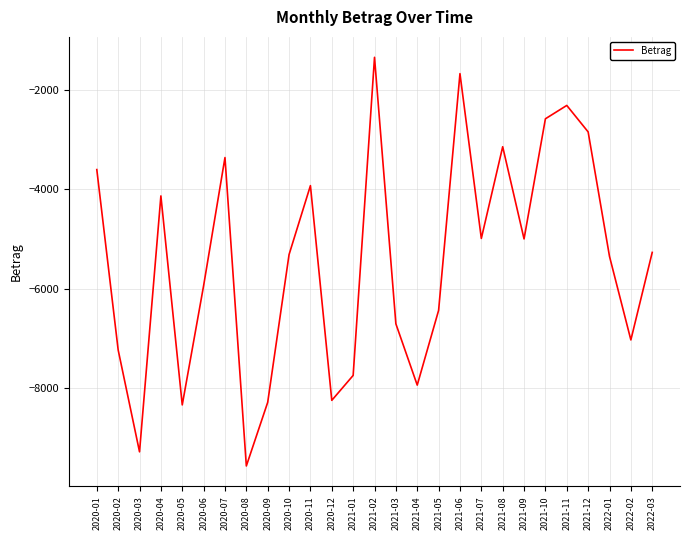

Is it true that the value at 2021-07 is -6702.8?

False